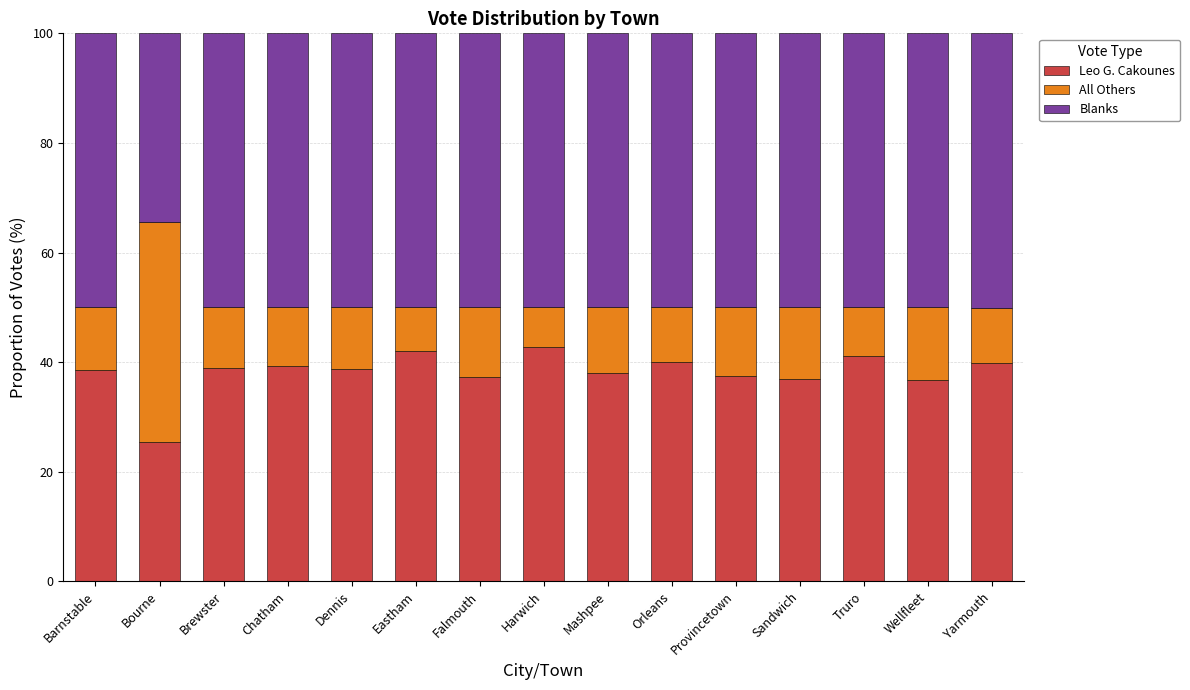

What is the average value of the Leo G. Cakounes series?

38.2